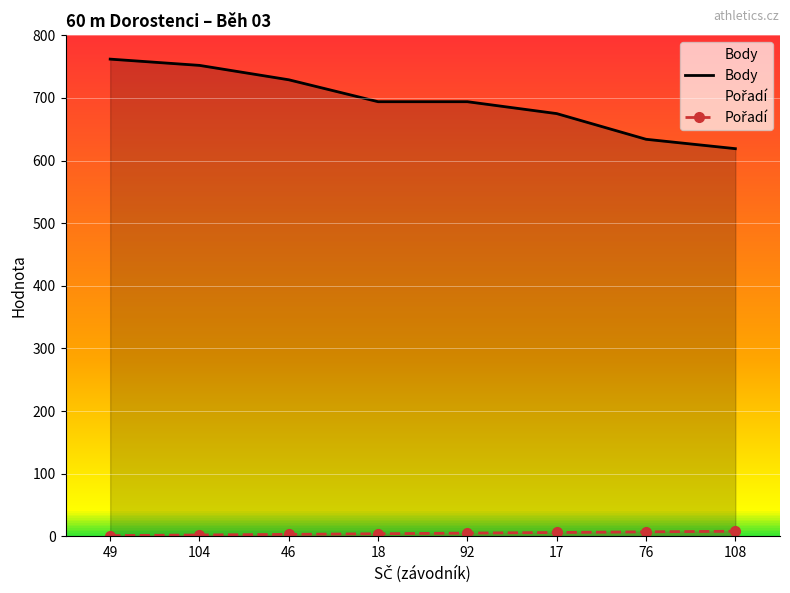

Between 17 and 49, which is larger?

49